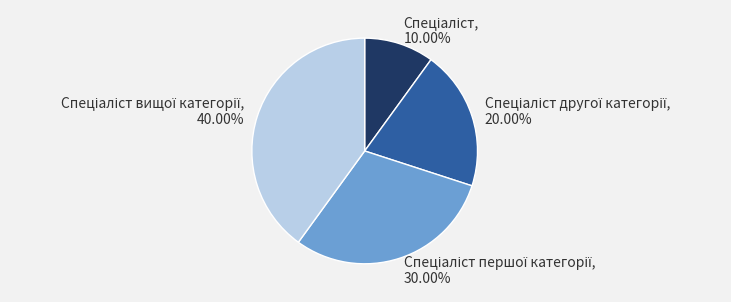

Is there a majority slice in this chart?

No